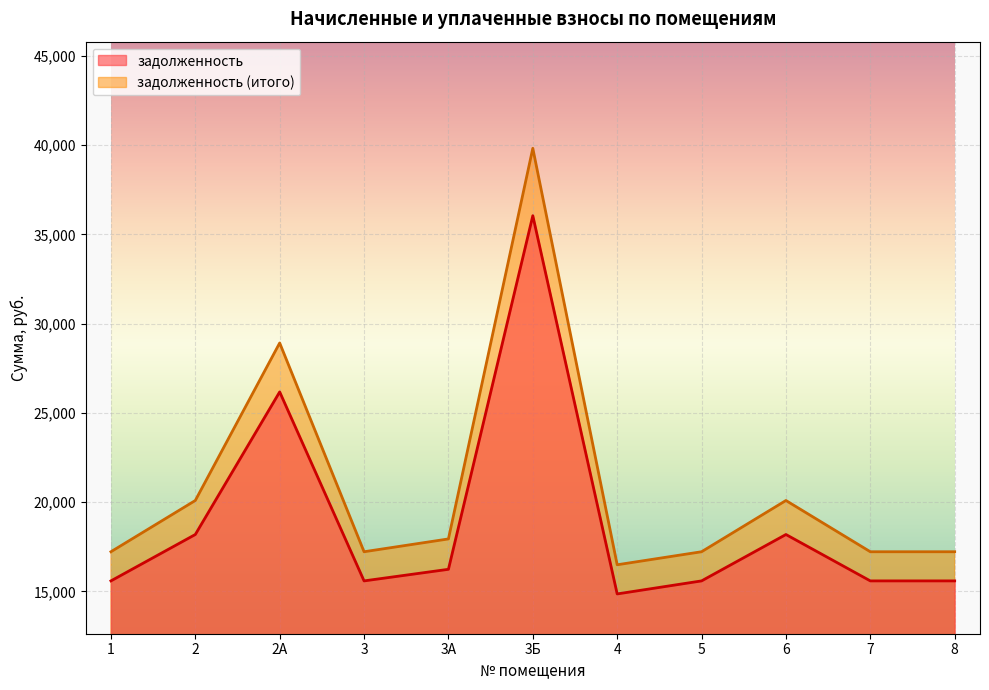

True or false: задолженность (итого) and задолженность intersect in this chart.

False